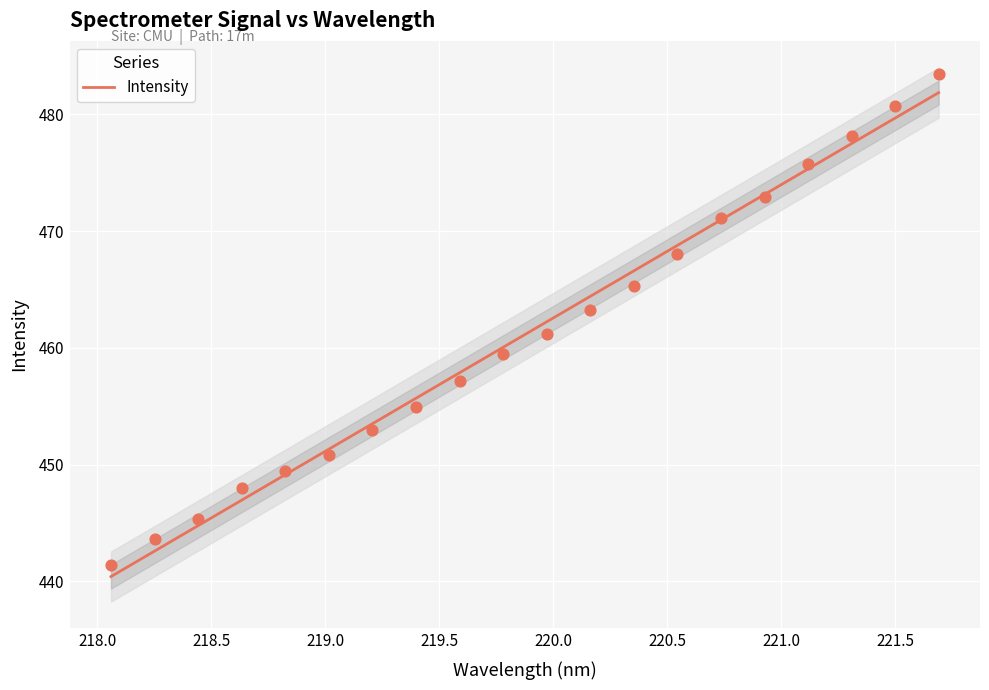

What is the lowest value of the Intensity series?

440.4